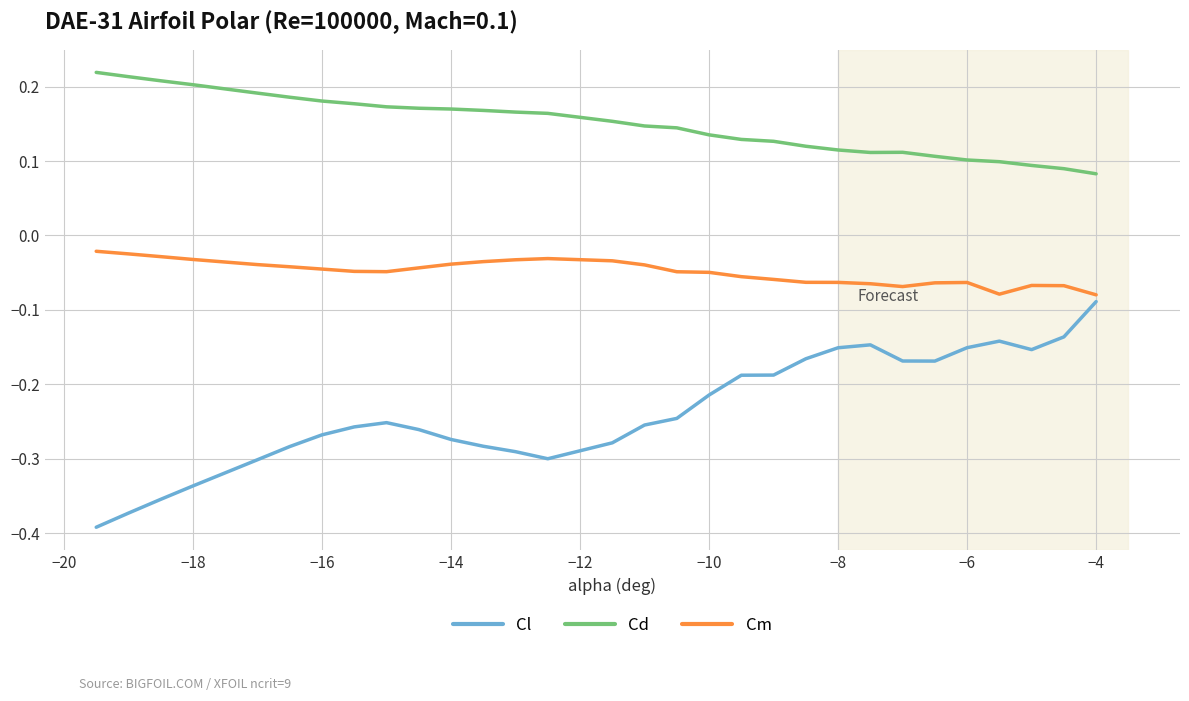

Rank the series by their maximum value, from highest to lowest.

Cd, Cm, Cl